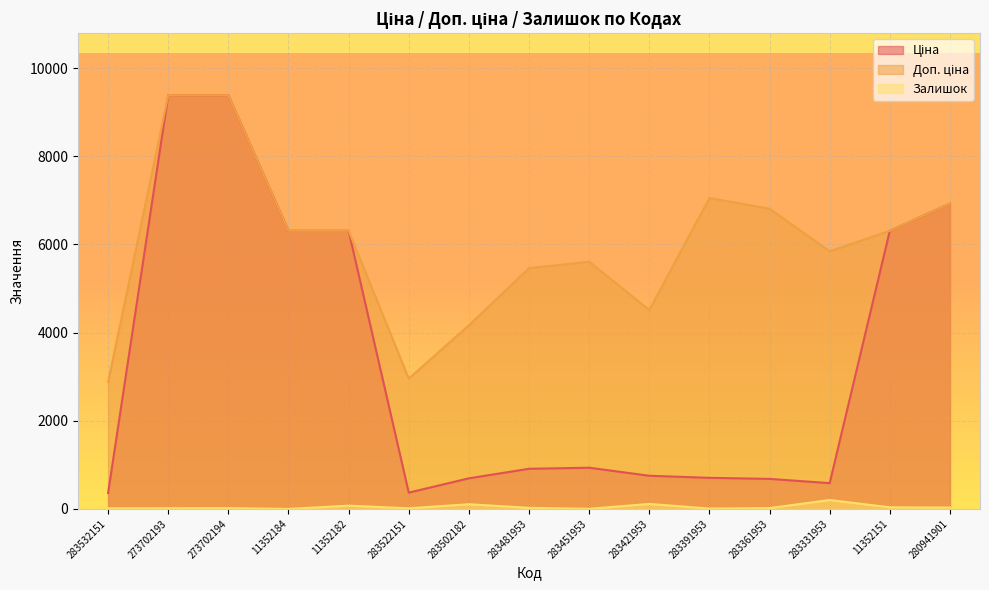

What is the label of the 12th point from the left?

283361953